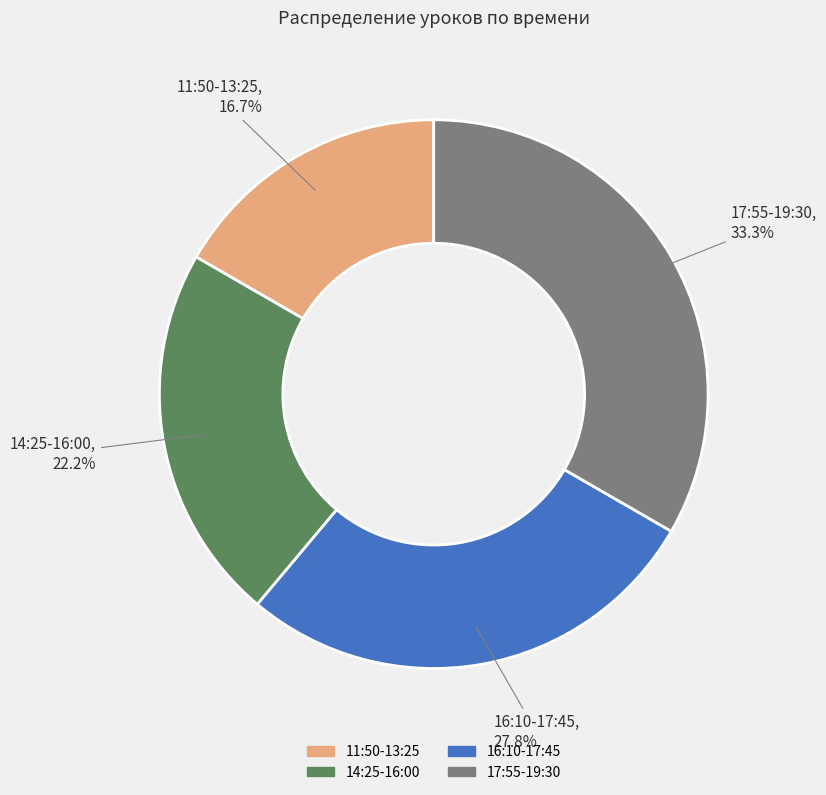

What percentage is NOT represented by 17:55-19:30?

66.7%